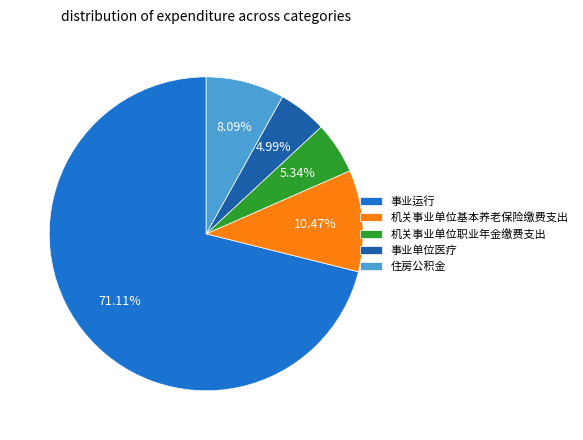

Is there any slice that represents more than half of the pie?

Yes